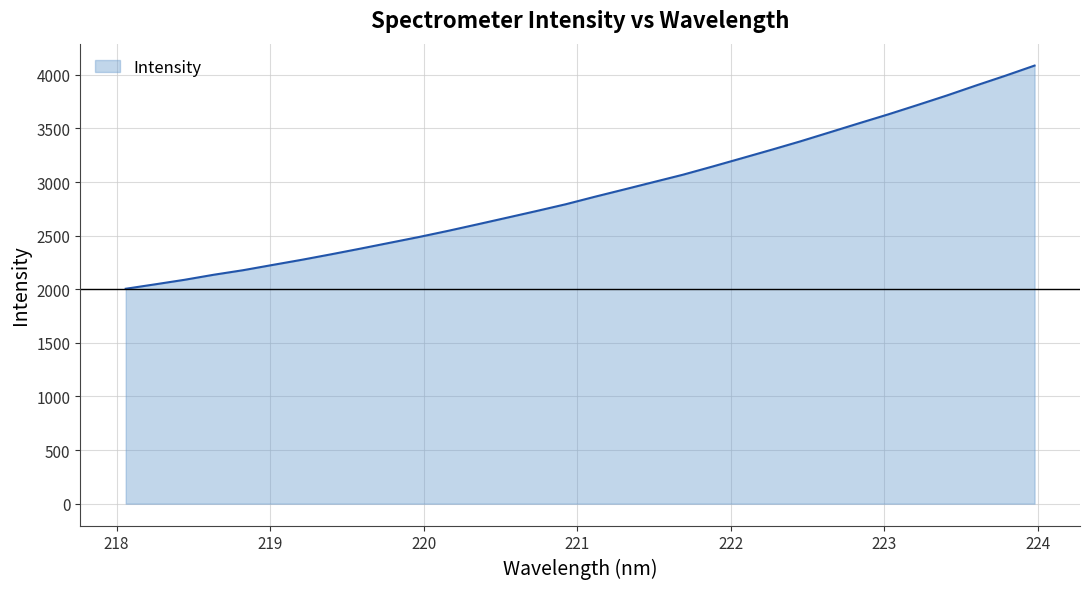

Does the chart display data point markers on the line(s)?

No